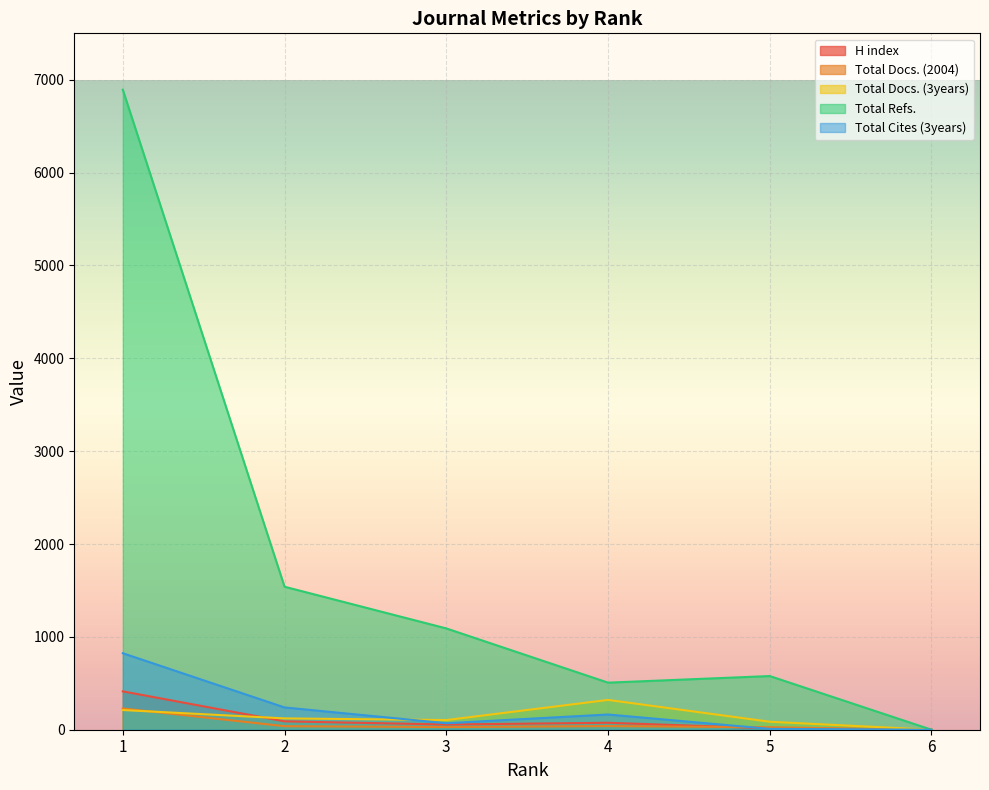

What is the sum of the Total Docs. (2004) values at 1 and 4?

268